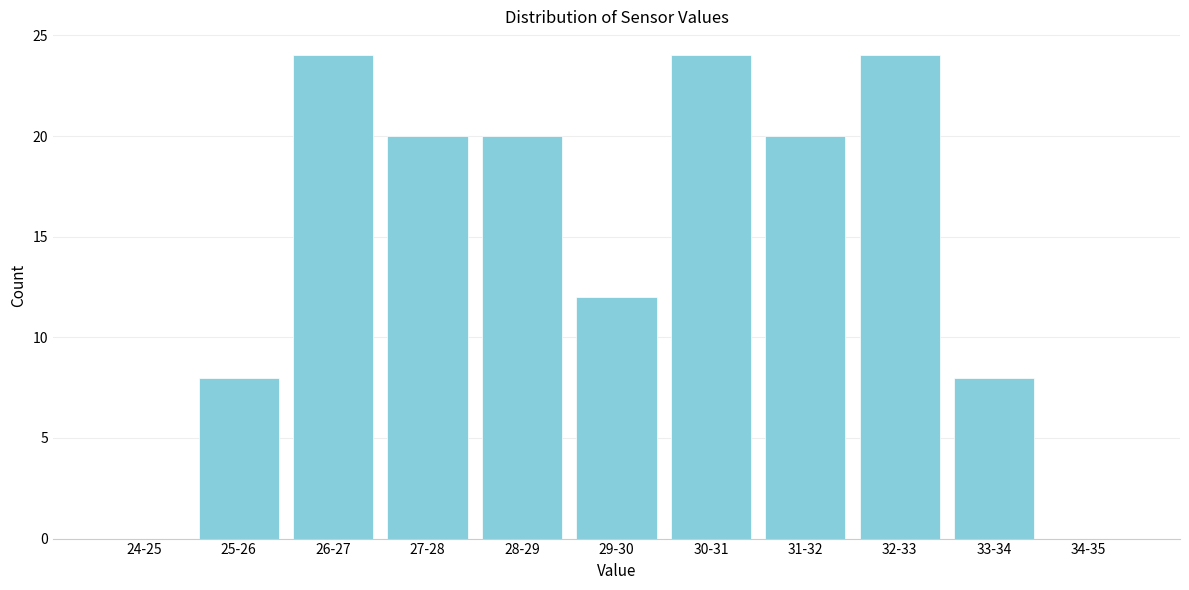

Reading right to left, extract all data points from this chart.

34-35=0	33-34=8	32-33=24	31-32=20	30-31=24	29-30=12	28-29=20	27-28=20	26-27=24	25-26=8	24-25=0